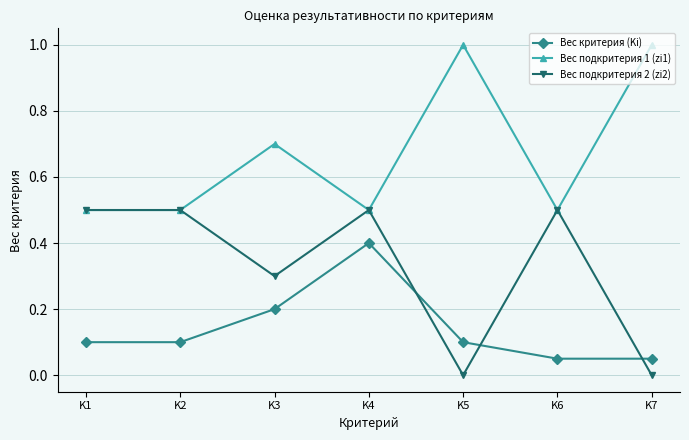

Rank the series at K7 from lowest to highest value.

Вес подкритерия 2 (zi2), Вес критерия (Ki), Вес подкритерия 1 (zi1)